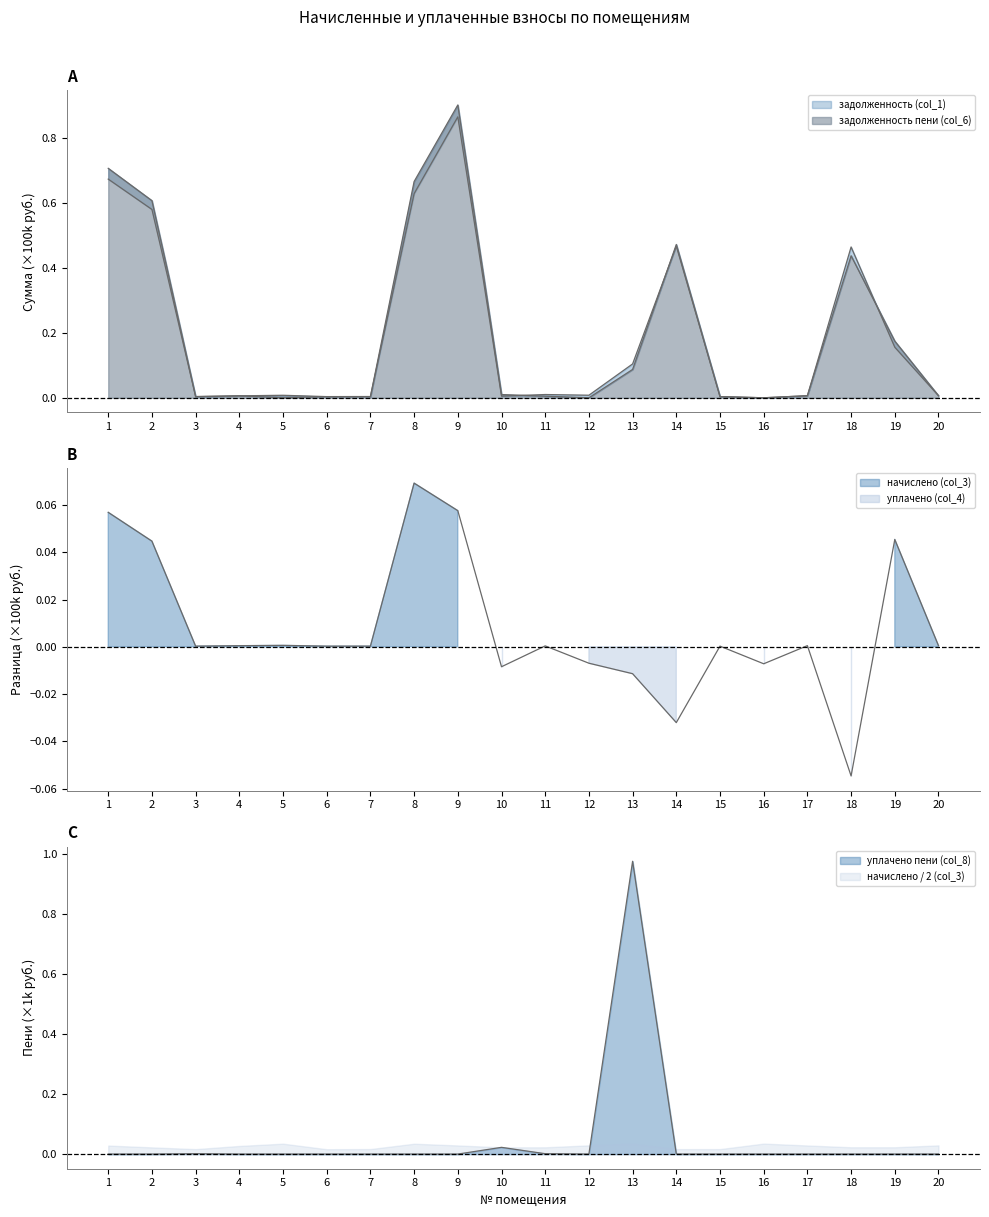

How many interior local peaks does the уплачено пени (col_8) series have?

3